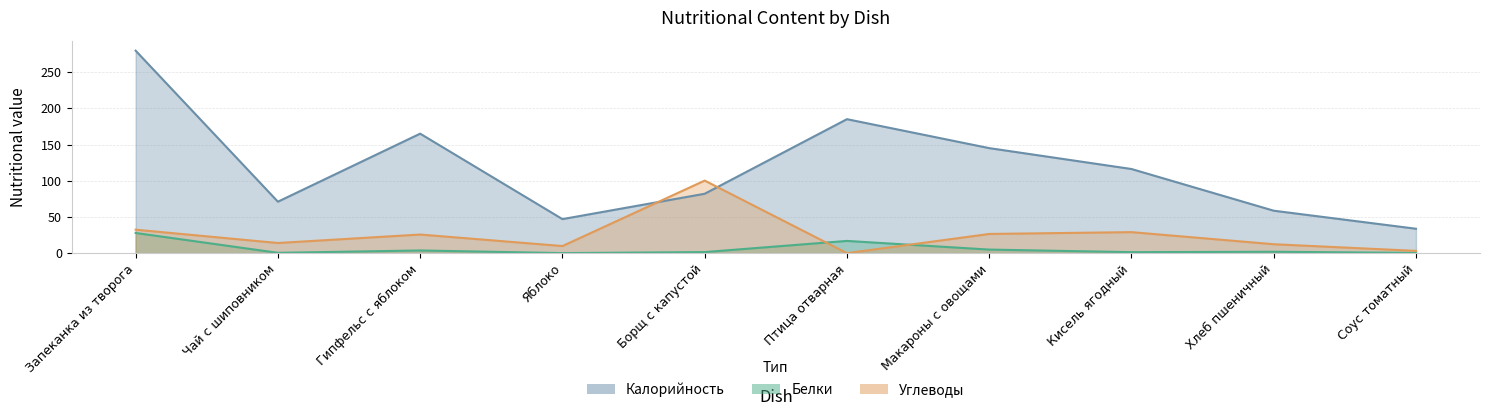

What is the approximate value of Белки at Гипфельс с яблоком?

3.7